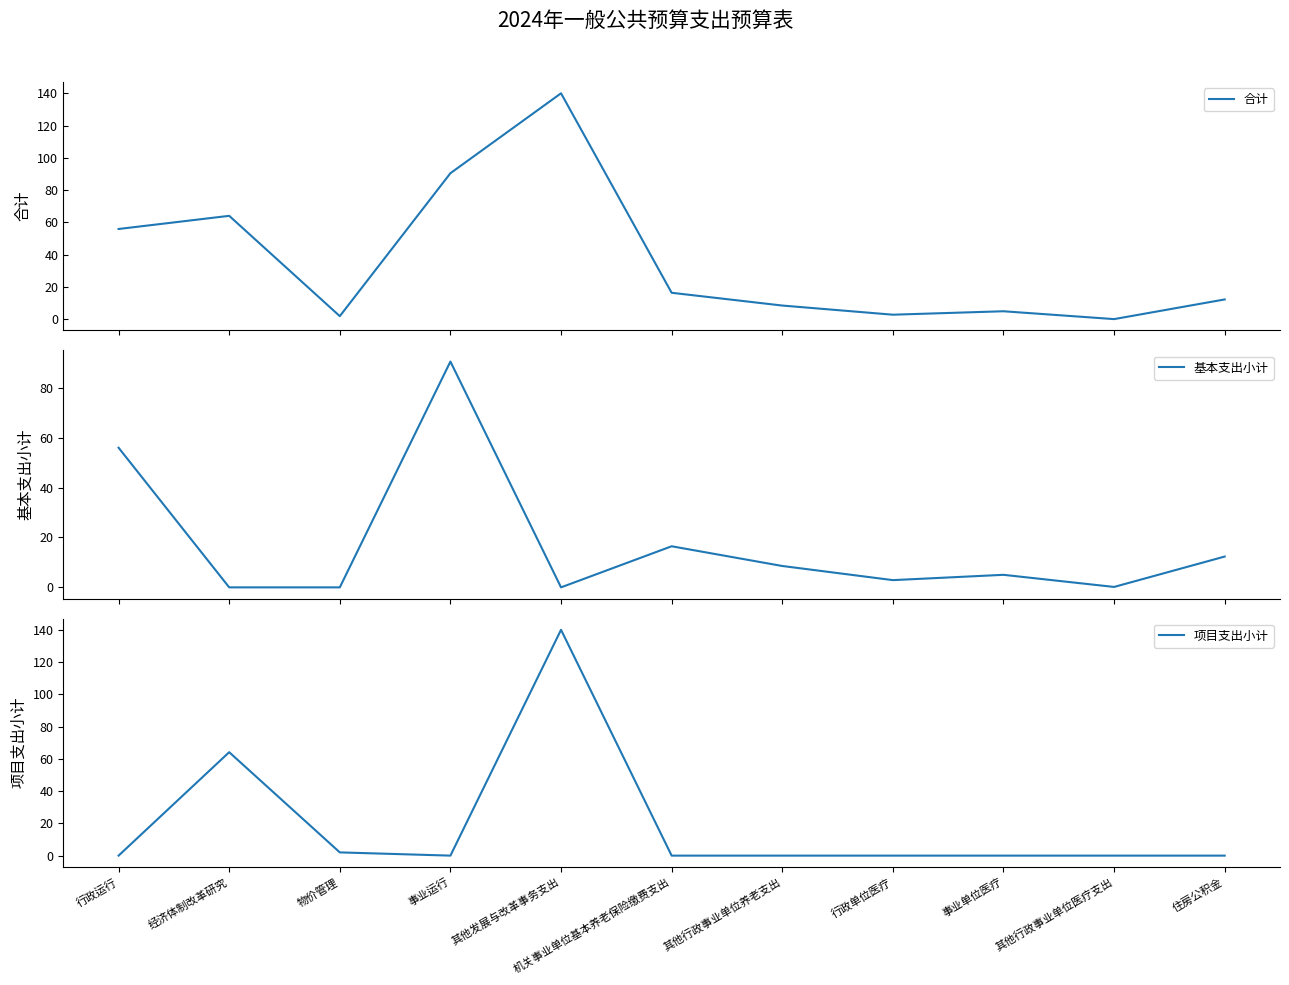

What is the sum of the 合计 values at 经济体制改革研究 and 其他发展与改革事务支出?

204.1